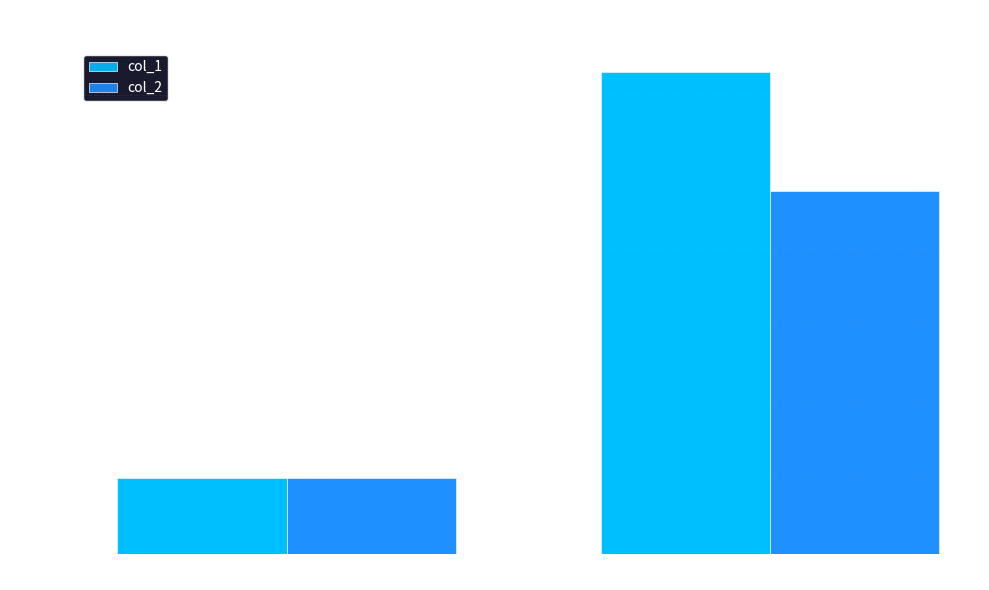

At test time, list the series in order from largest to smallest.

col_1, col_2